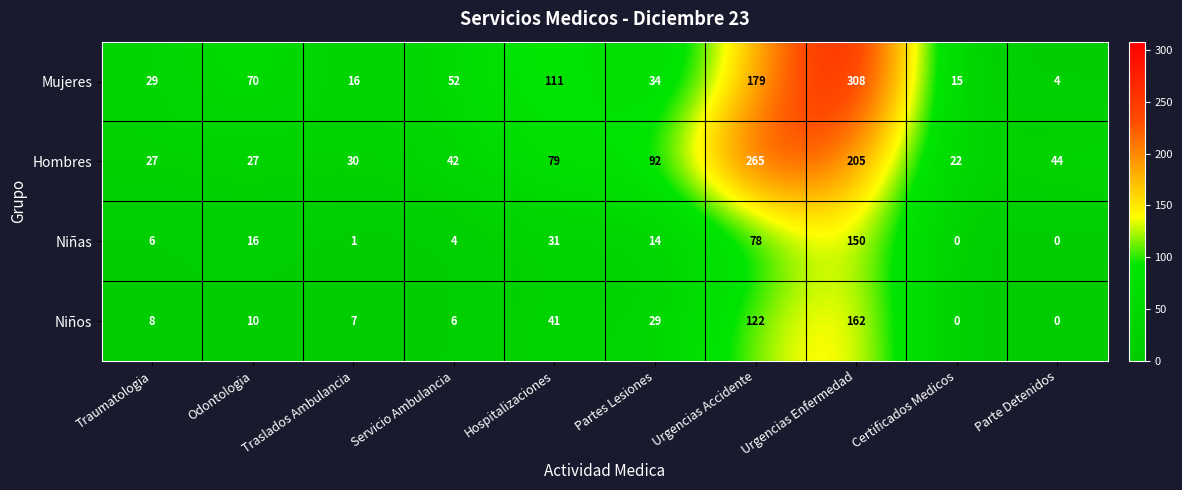

What is the sum of the Niños values at Urgencias Enfermedad and Hospitalizaciones?

203